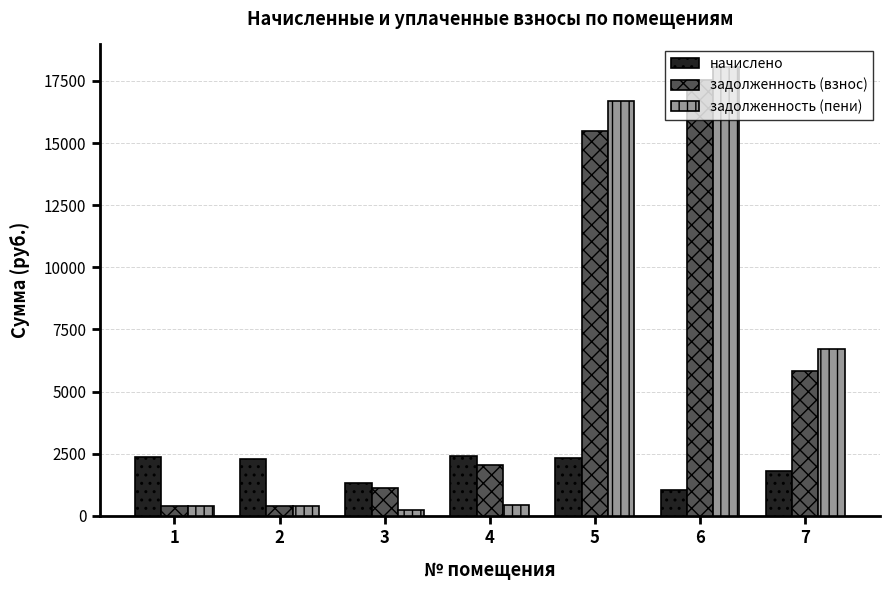

At which category is the sum across all series the highest?

6